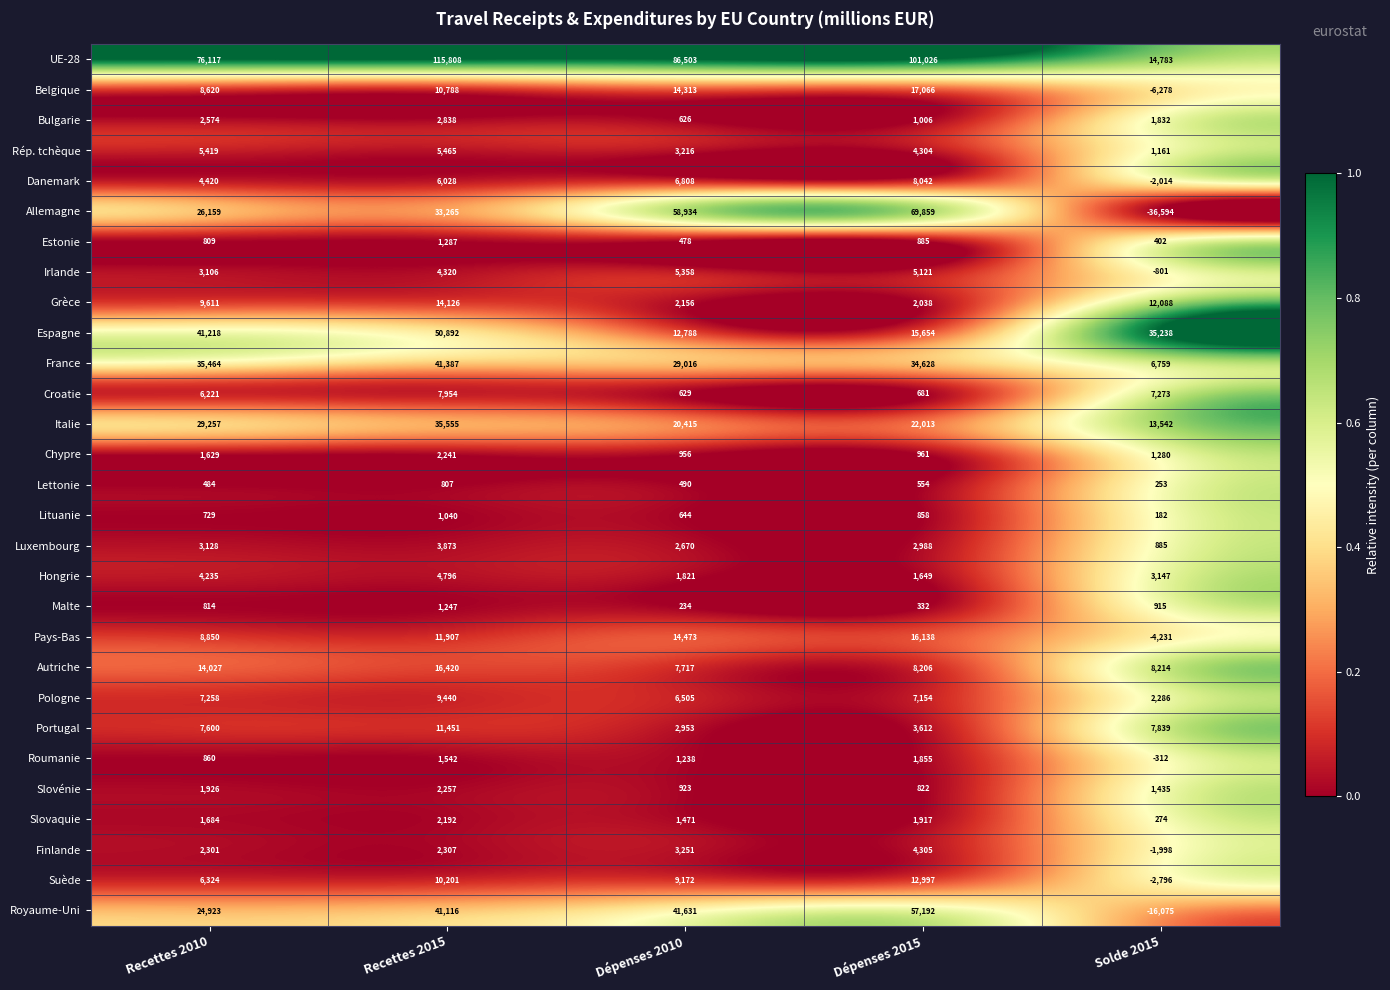

At which label is Estonie closest to 844?

Recettes 2010